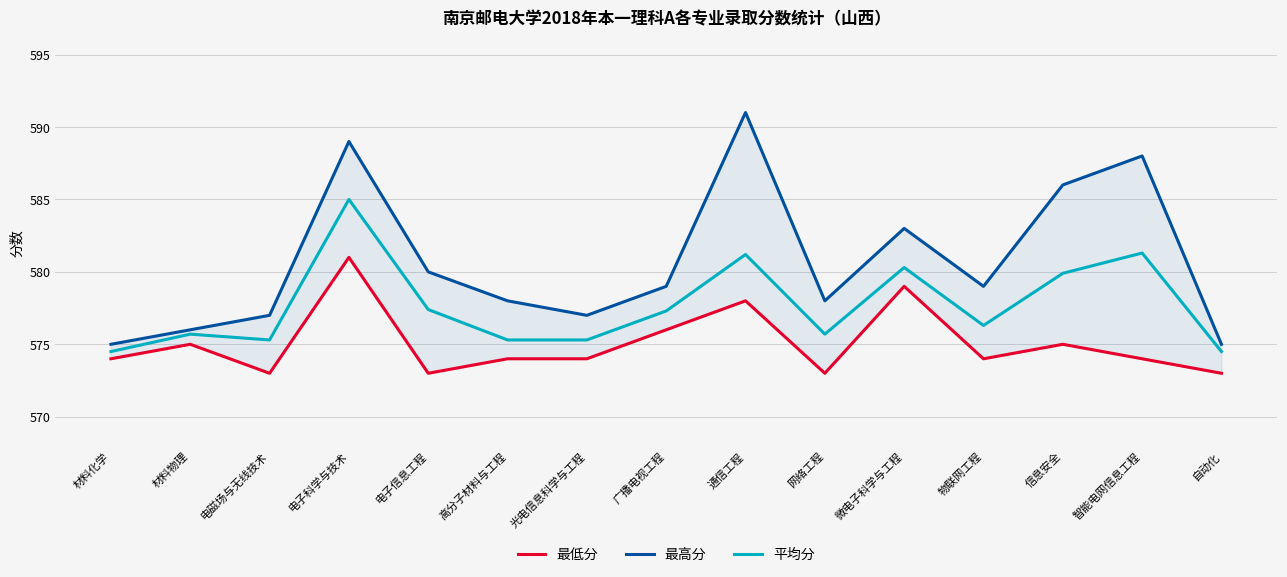

What value does the 平均分 series have at 物联网工程?

576.3